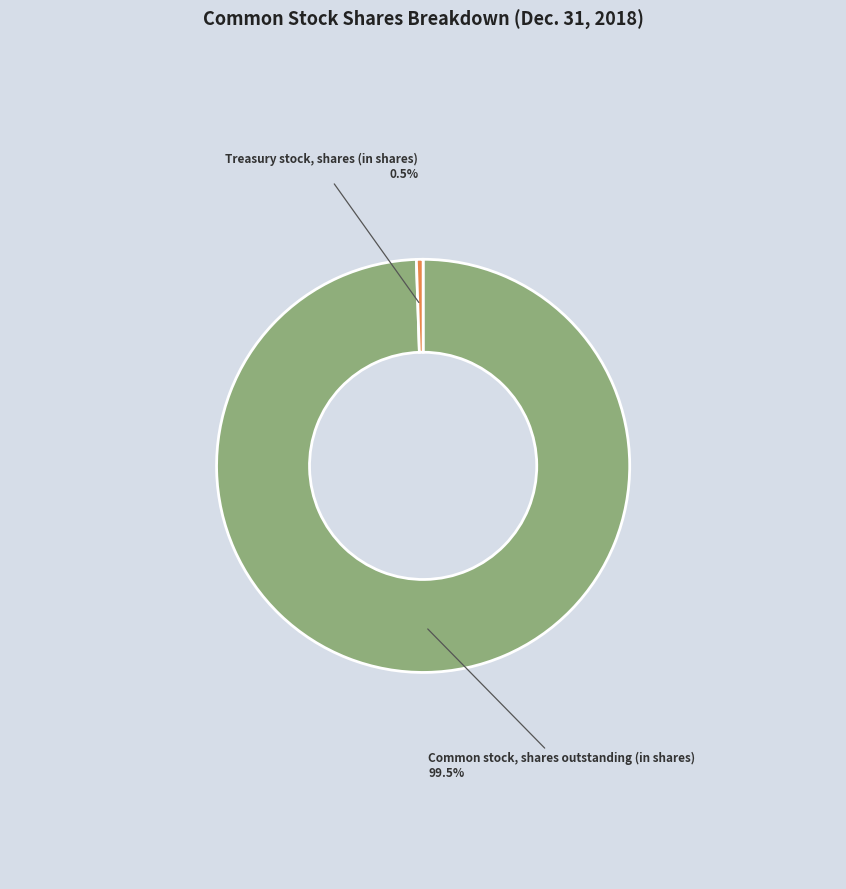

Is there any slice that represents more than half of the pie?

Yes